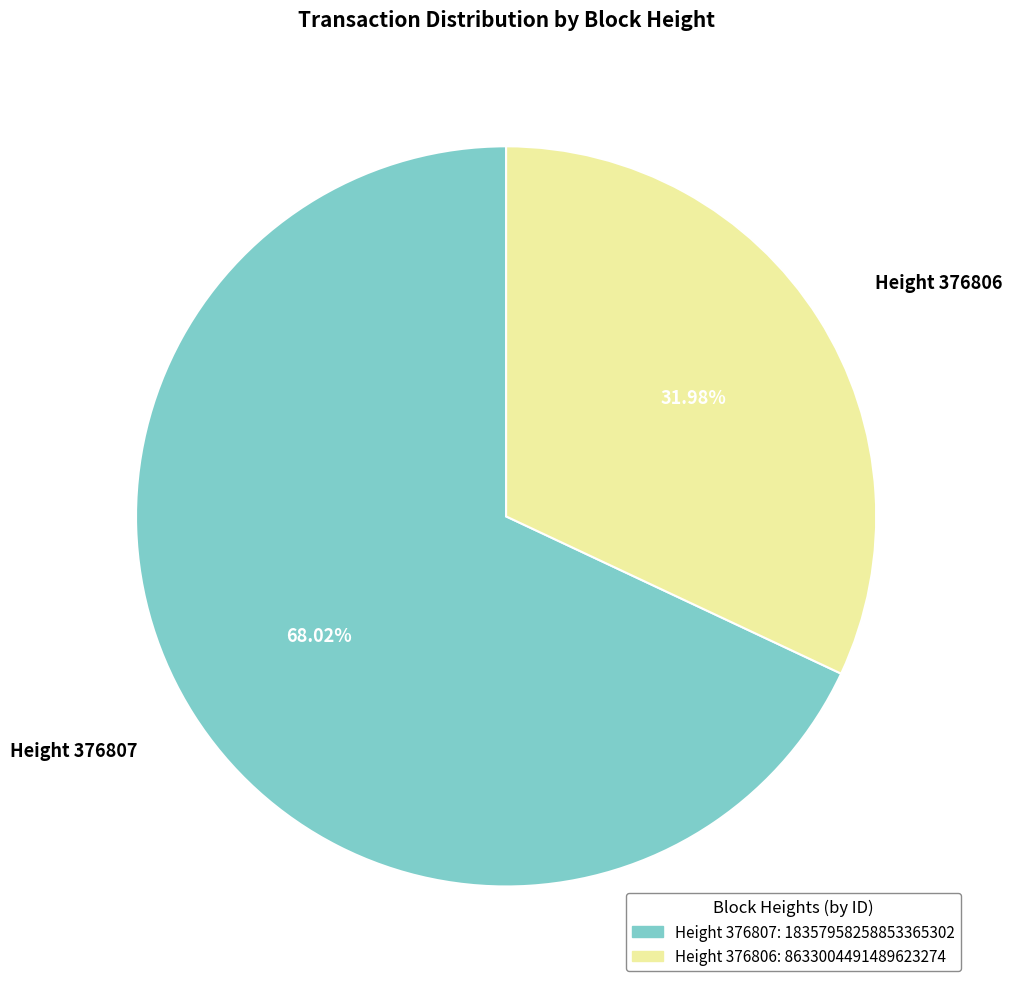

Is there a majority slice in this chart?

Yes